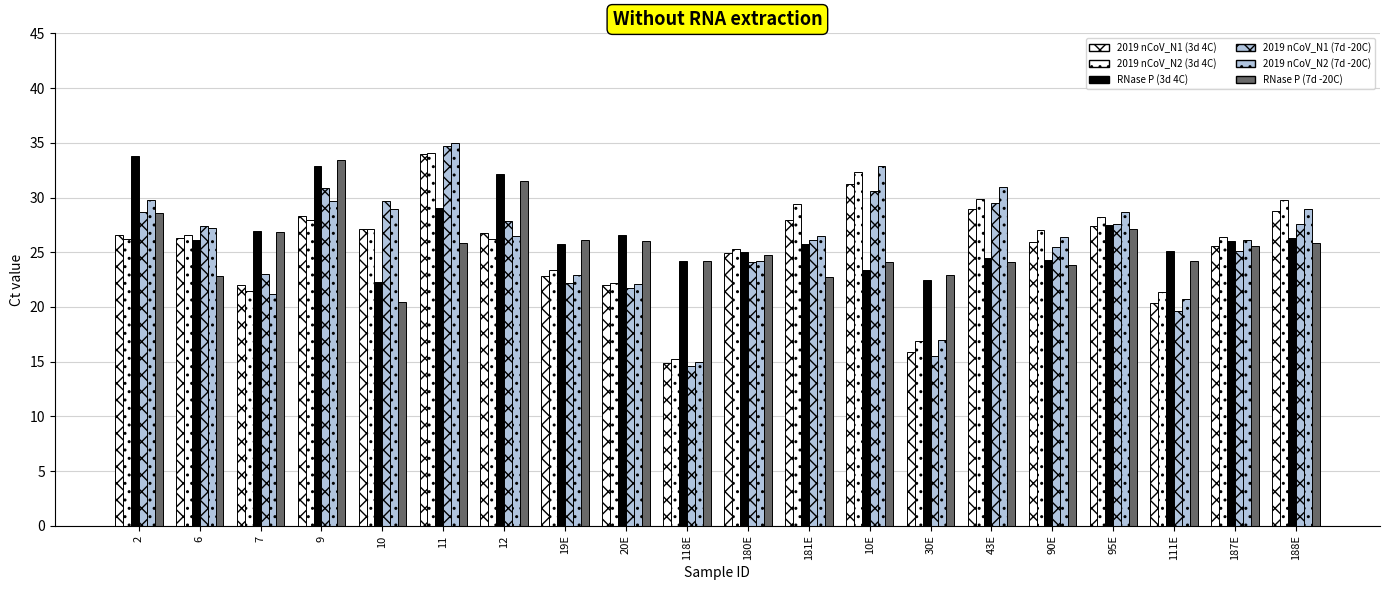

How many bars are there in each group?

6